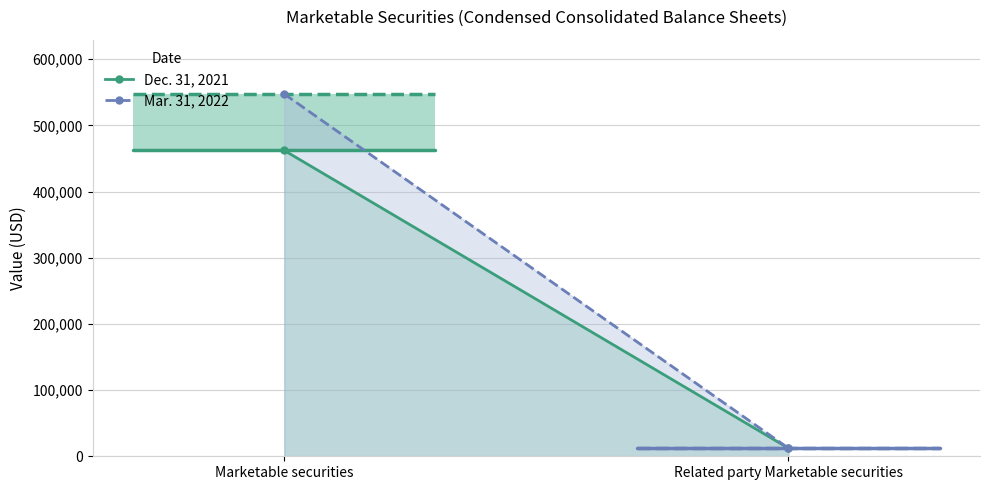

Reading left to right, extract all data points from this chart.

Dec. 31, 2021: Marketable securities=462141	Related party Marketable securities=12200
Mar. 31, 2022: Marketable securities=547440	Related party Marketable securities=12250